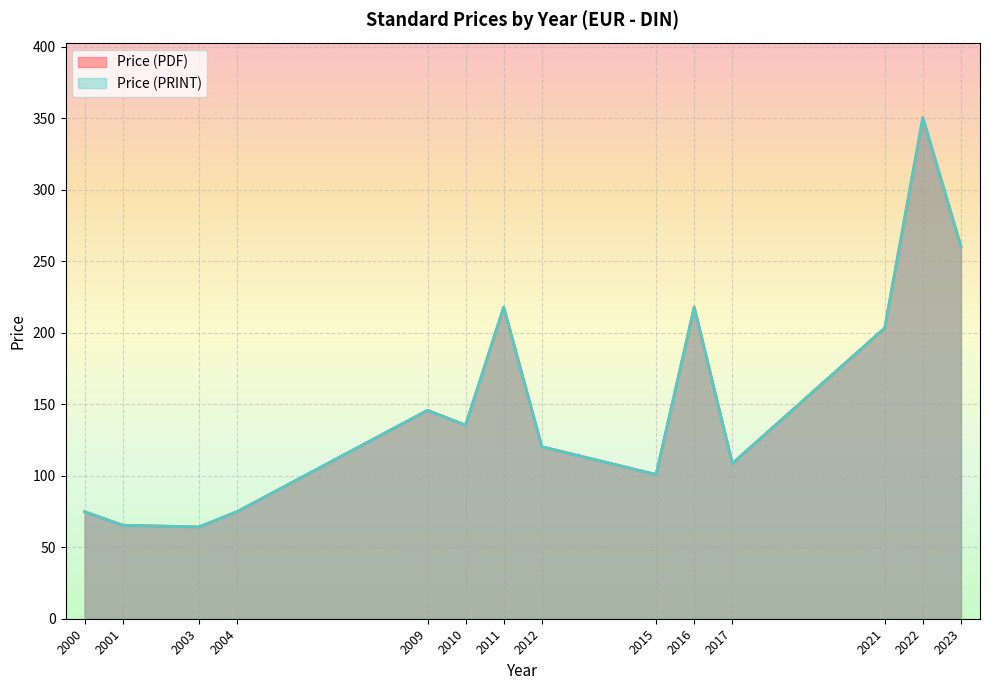

Which series has the largest total across all categories?

Price (PDF)